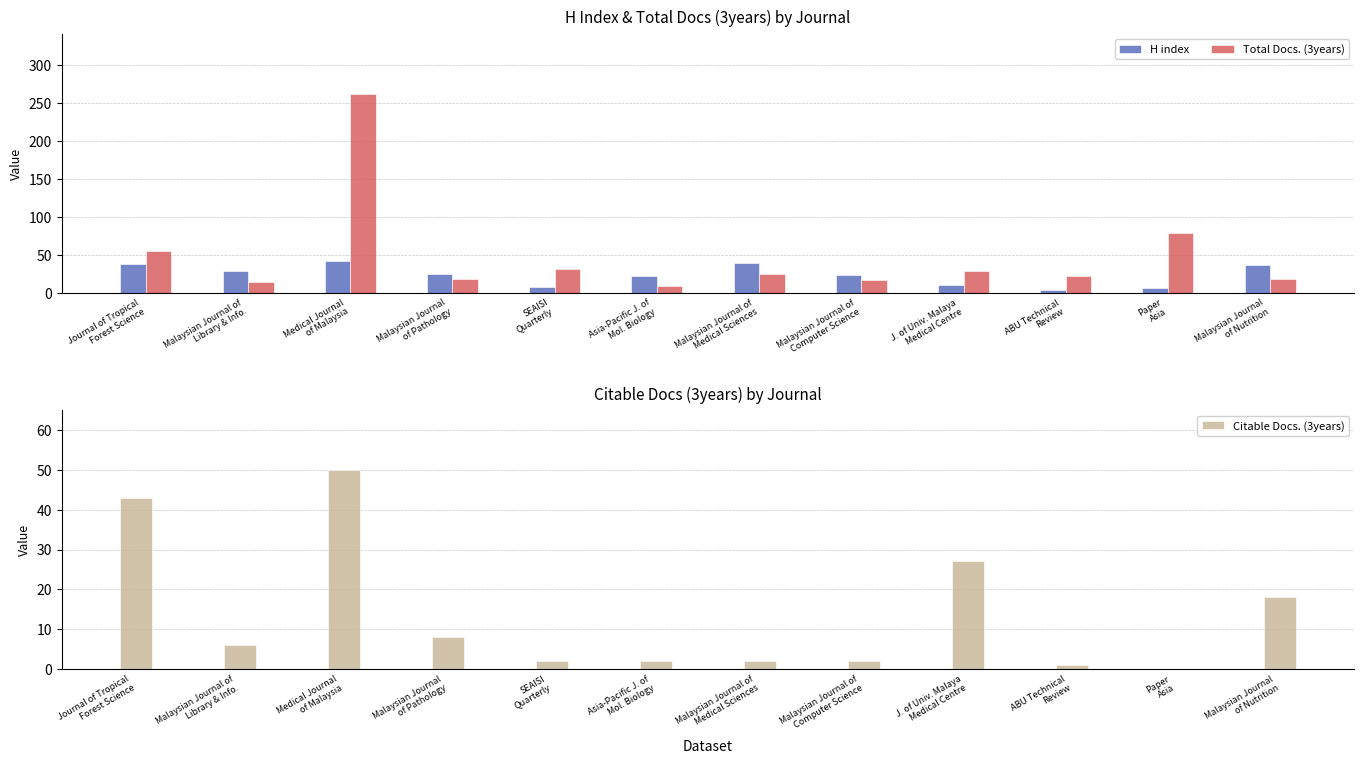

True or false: H index has a value of 36 at Malaysian Journal
of Nutrition.

True